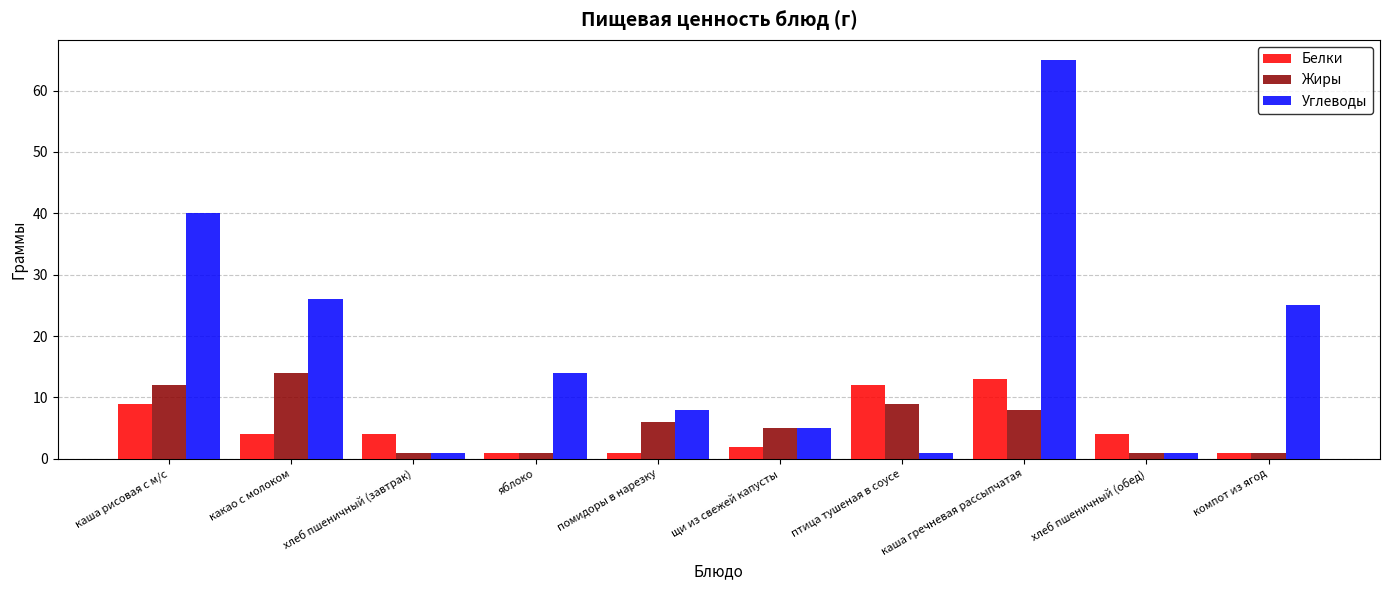

What is the value of the Углеводы bar at the 6th from the left?

5